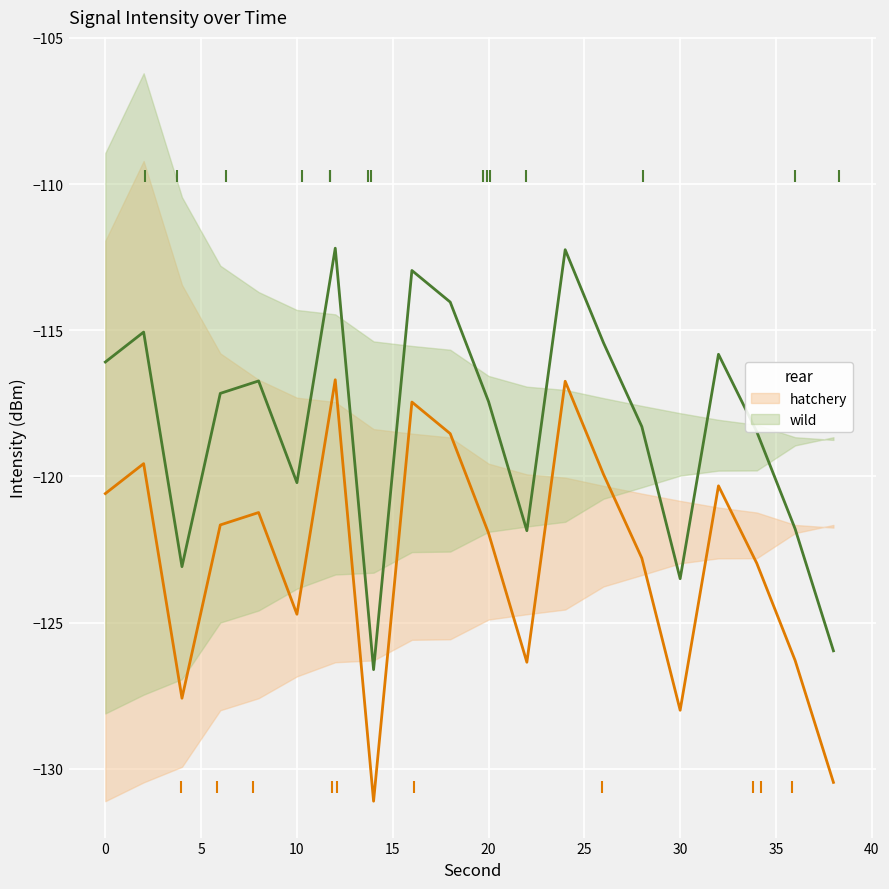

Reading left to right, list all the values displayed in this chart.

hatchery: -120.6	-119.6	-127.6	-121.7	-121.2	-124.7	-116.7	-131.1	-117.5	-118.5	-121.9	-126.4	-116.7	-119.9	-122.8	-128.0	-120.3	-123.0	-126.3	-130.5
wild: -116.1	-115.1	-123.1	-117.2	-116.7	-120.2	-112.2	-126.6	-113.0	-114.0	-117.4	-121.9	-112.2	-115.4	-118.3	-123.5	-115.8	-118.5	-121.8	-126.0